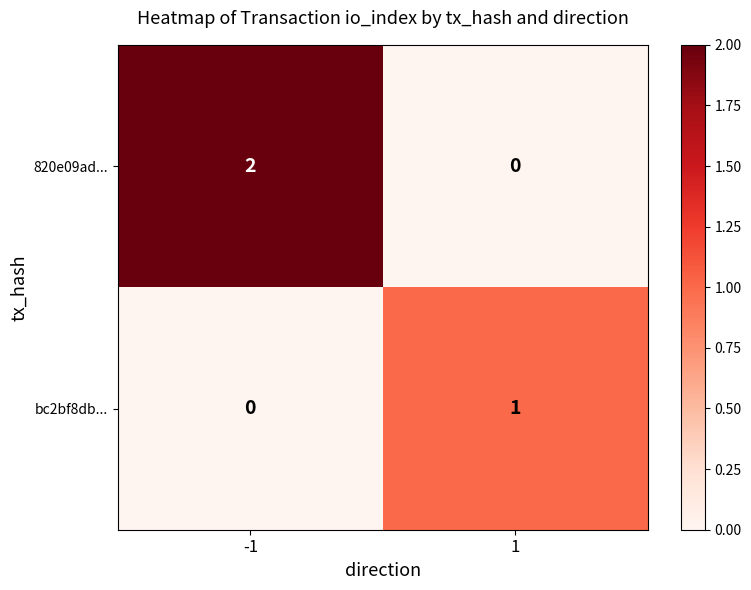

Which category has the highest value across all series?

-1